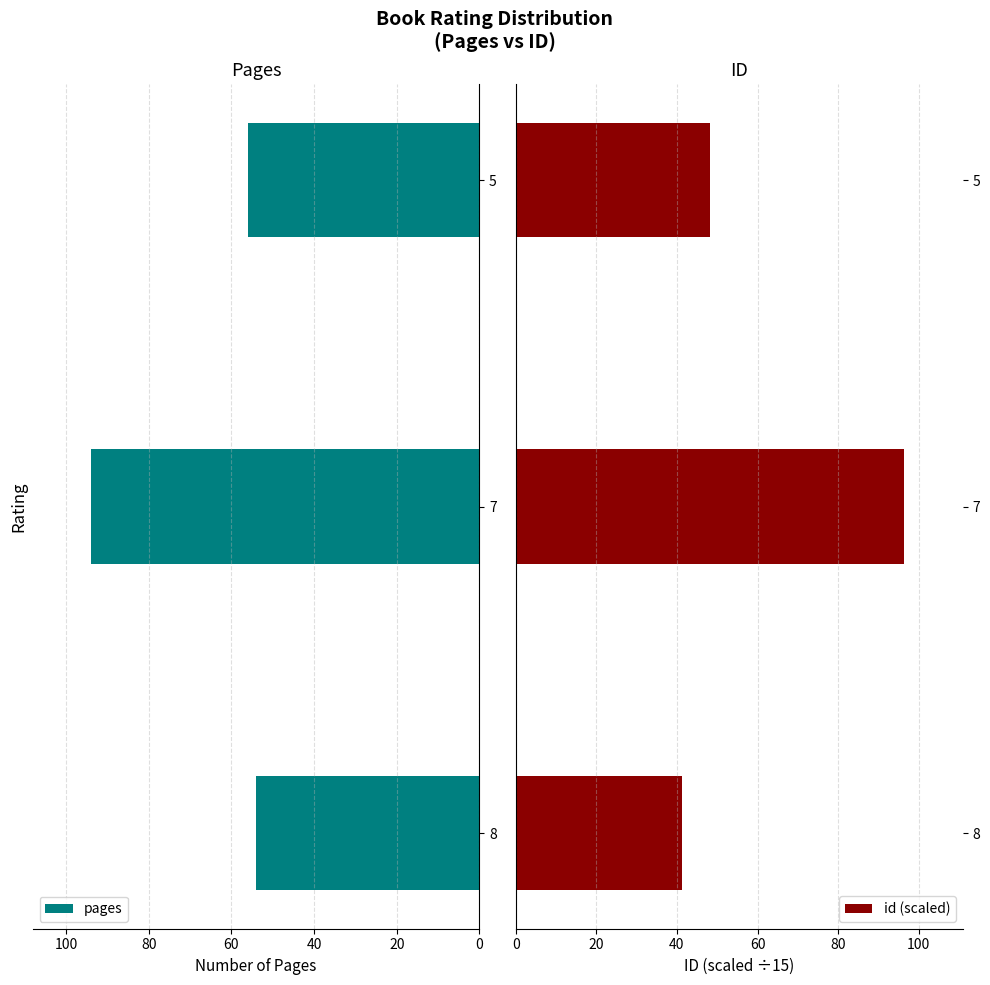

What is the sum of the pages values at 7 and 8?

148